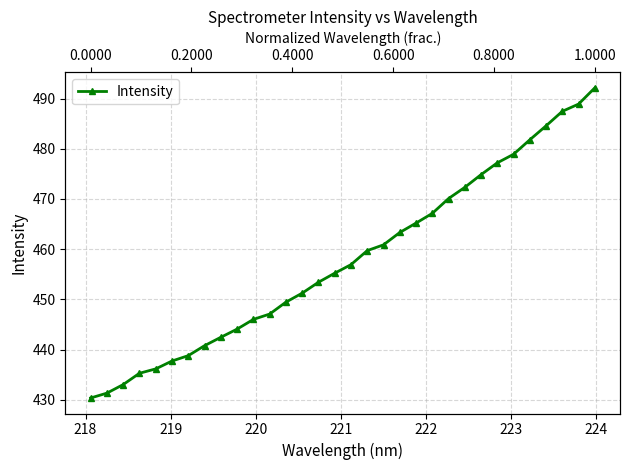

What is the sum of all values?

14653.6